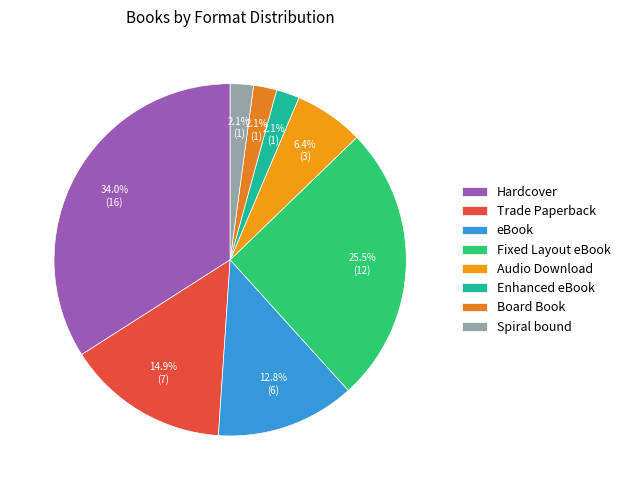

Which category has the biggest portion of the pie?

Hardcover